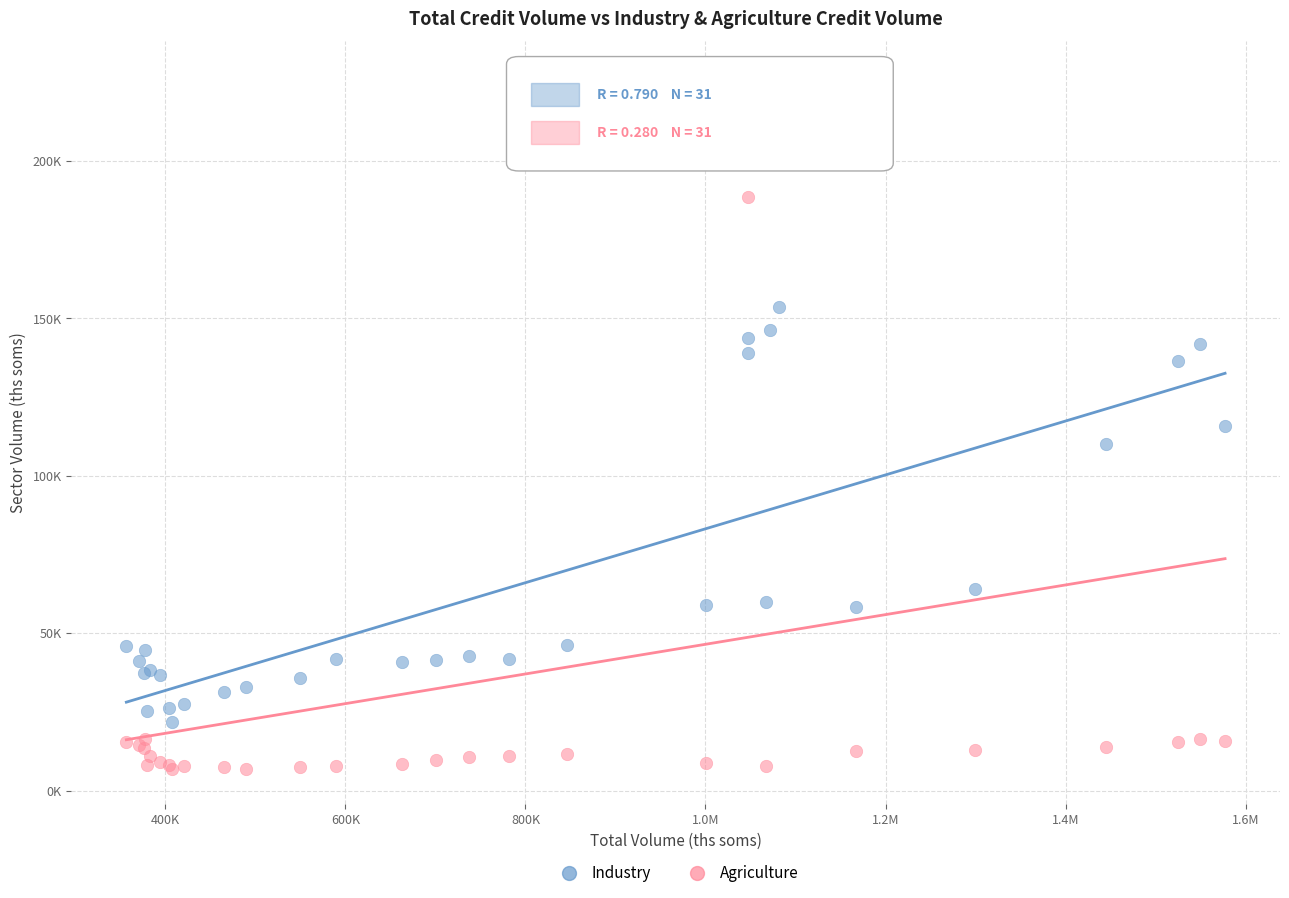

What are all the series names shown in the legend?

Industry, Agriculture